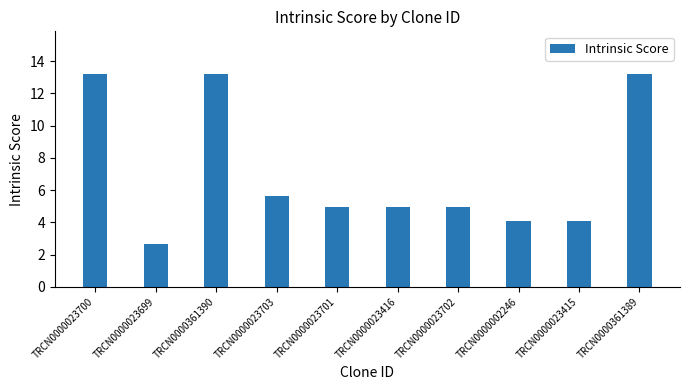

At which label is the value closest to 7?

TRCN0000023703